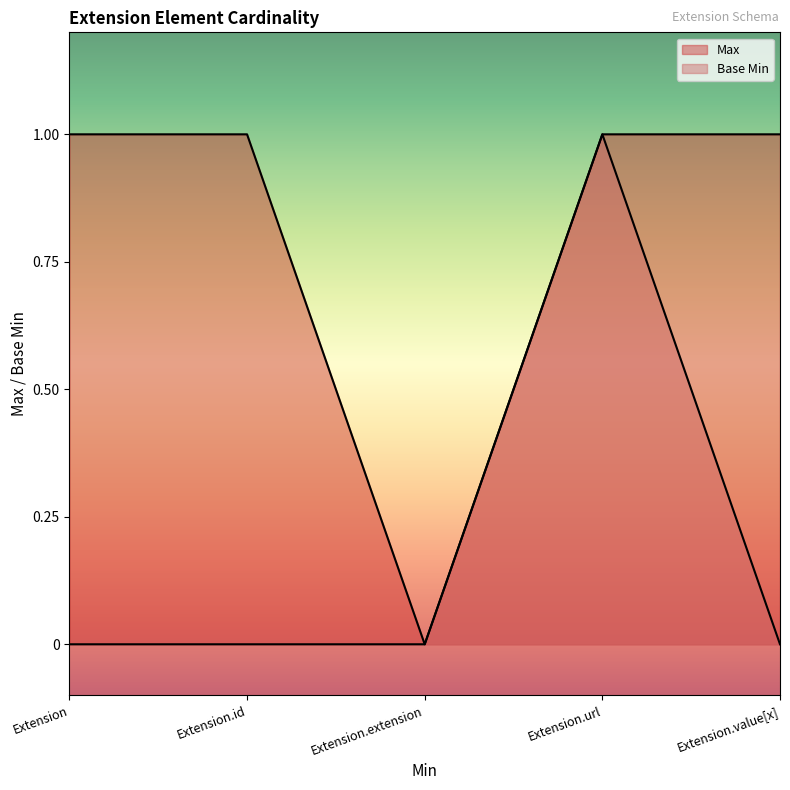

How many values in the Base Min series exceed 0?

1